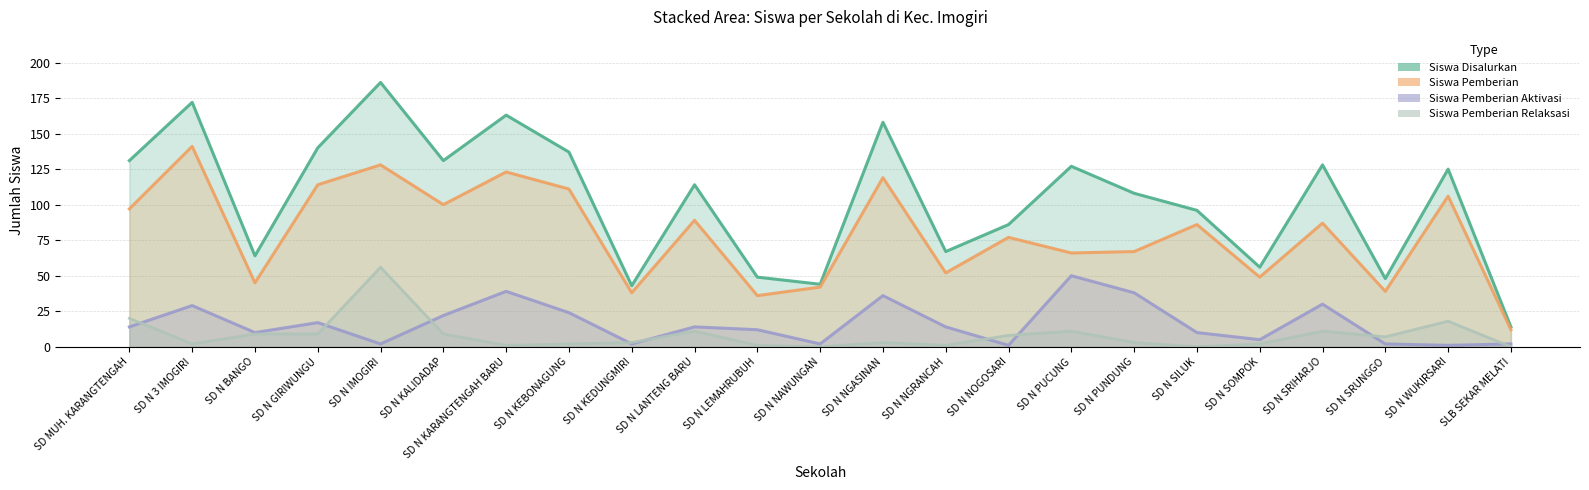

True or false: Siswa Pemberian Relaksasi has a value of 99 at SD N IMOGIRI.

False